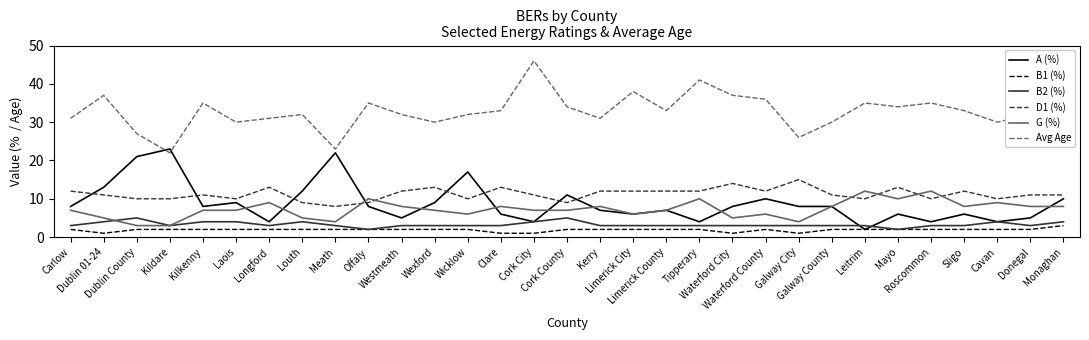

Does the chart have visible grid lines?

No